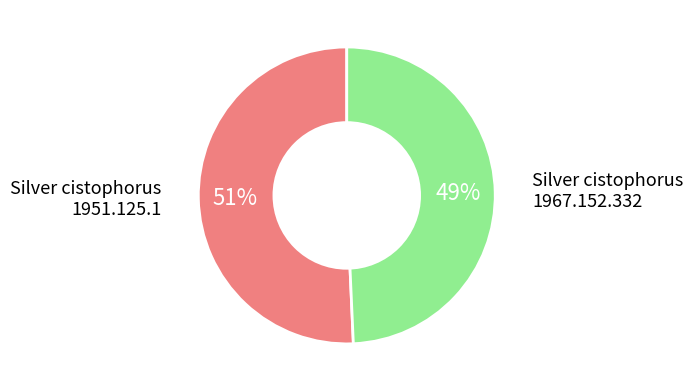

How many segments does this pie chart have?

2